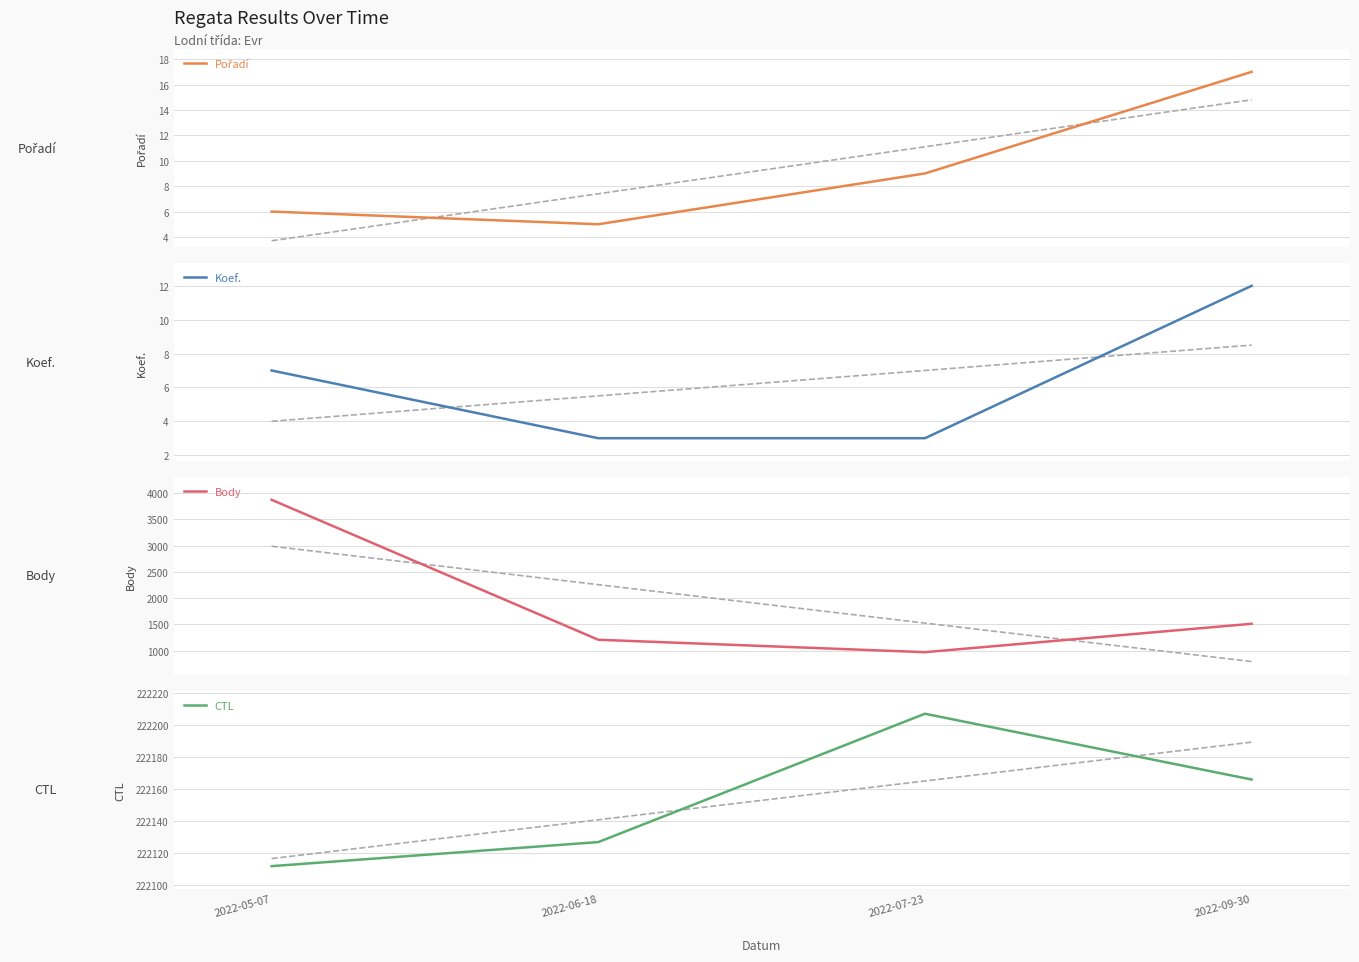

What is the highest value of the Koef. series?

12